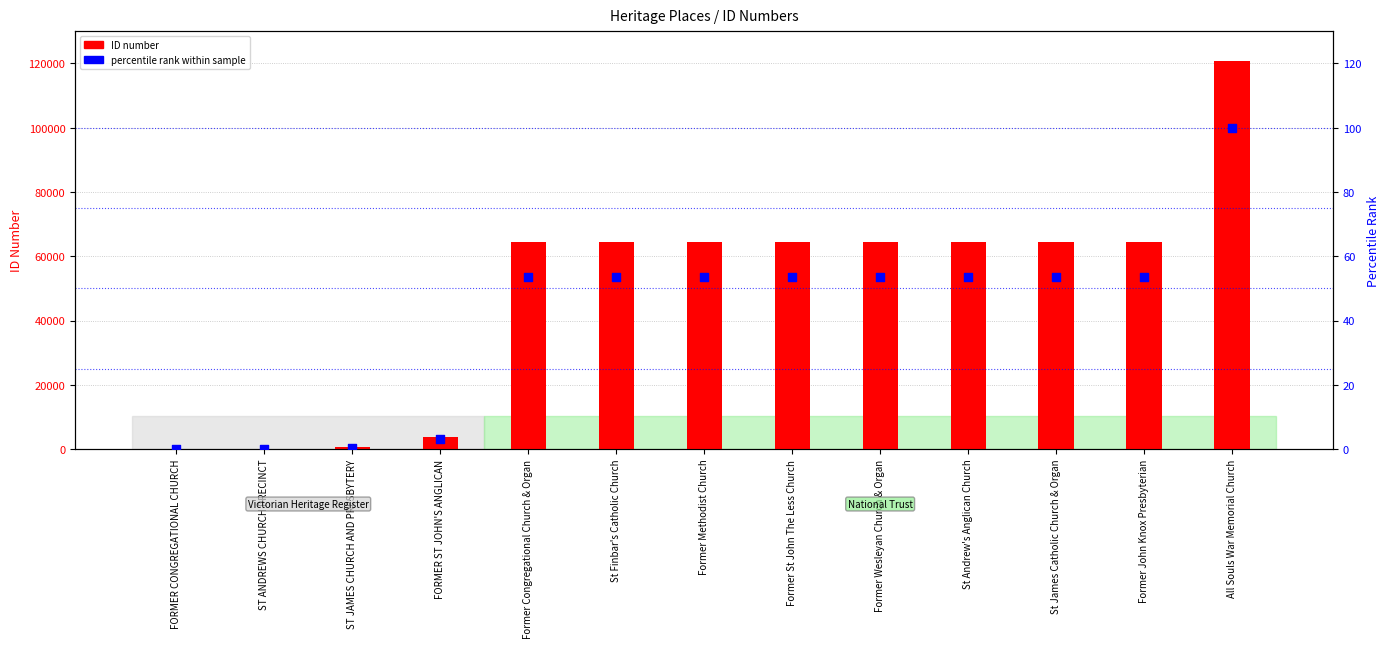

At which category is the sum across all series the highest?

All Souls War Memorial Church